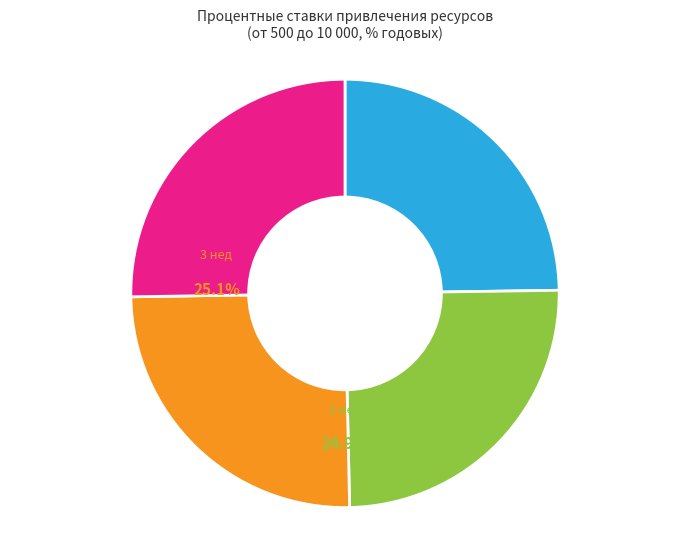

What is the change in value from 1 нед to 2 нед?

+0.1